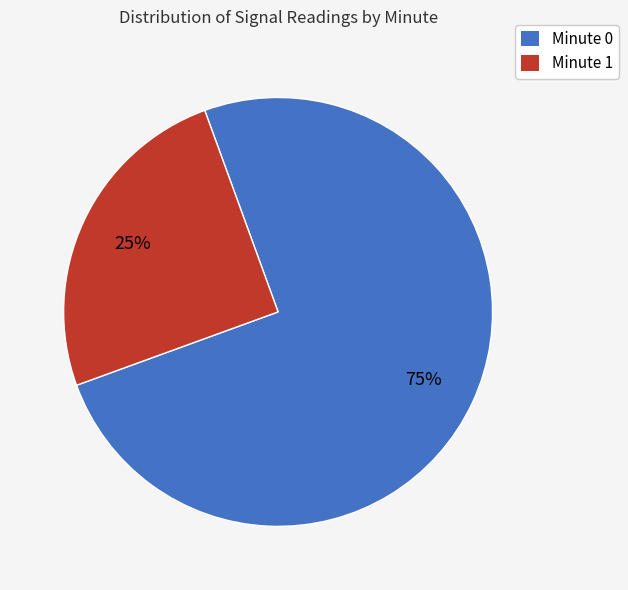

Does any single category account for the majority?

Yes